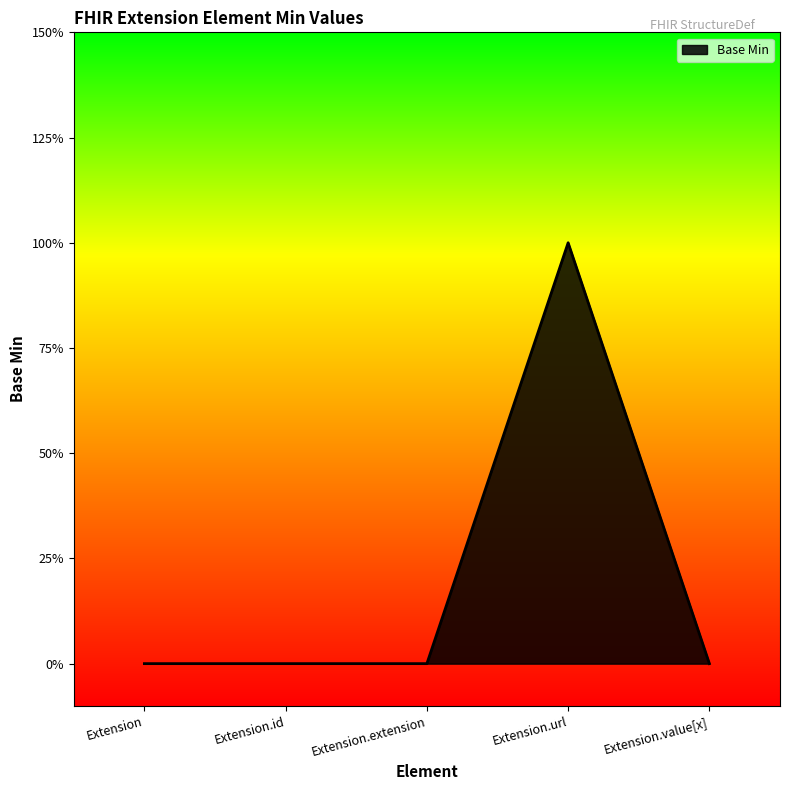

Does the chart have visible grid lines?

No